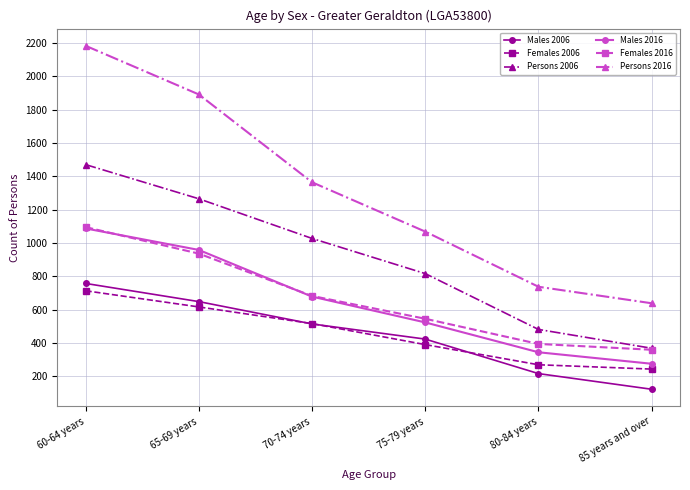

Where is Males 2006 nearest to the value 439?

75-79 years